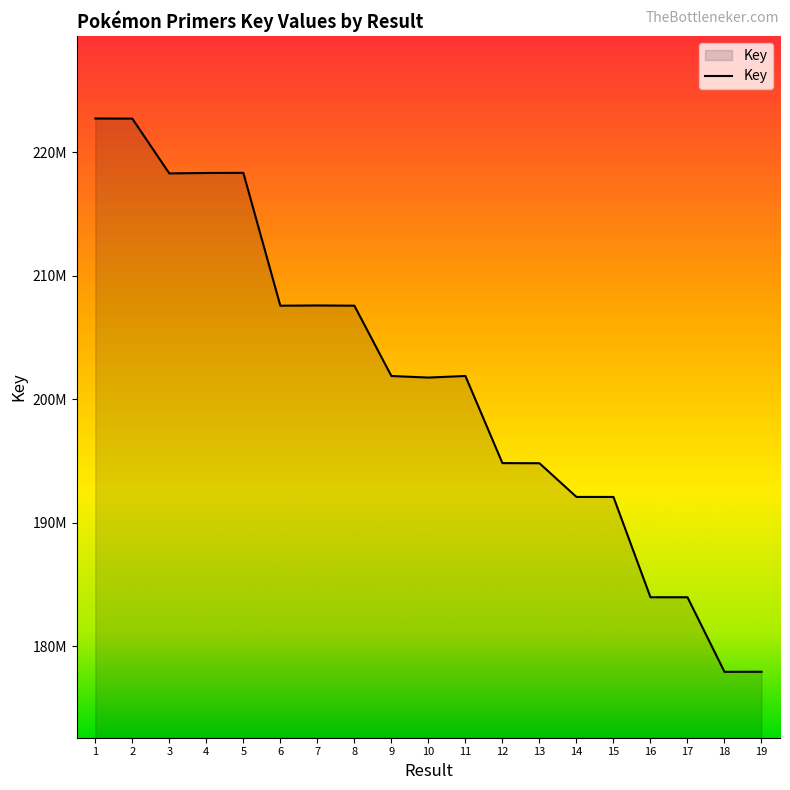

How many interior local peaks (higher than both neighbors) does the data have?

3